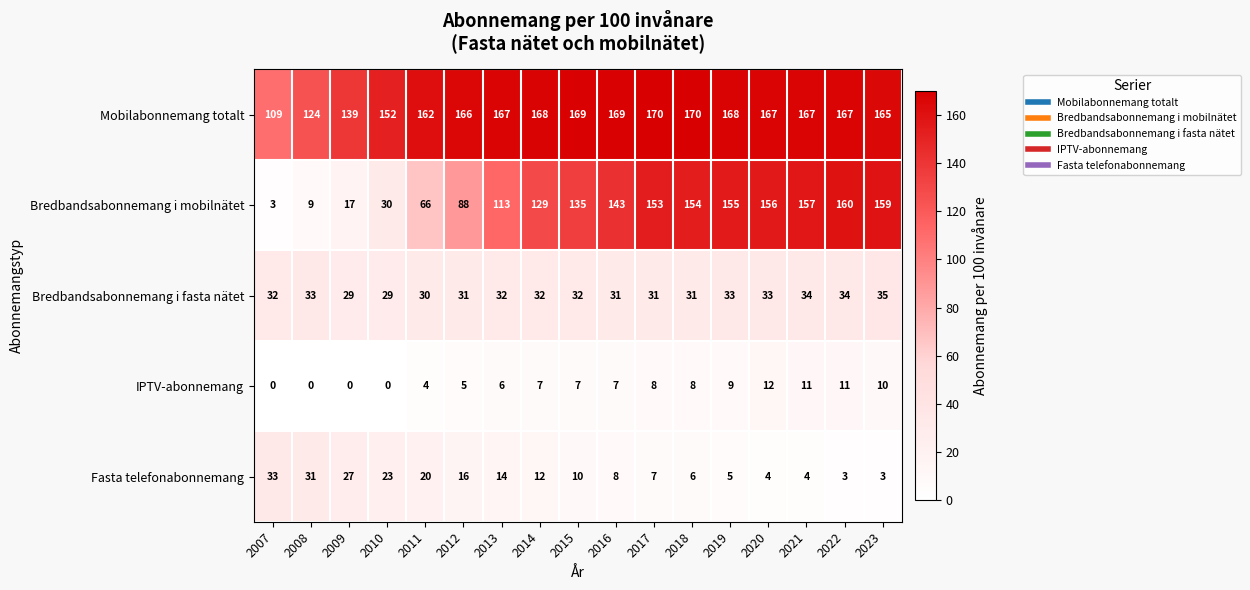

Rank the series by their maximum value, from highest to lowest.

Mobilabonnemang totalt, Bredbandsabonnemang i mobilnätet, Bredbandsabonnemang i fasta nätet, Fasta telefonabonnemang, IPTV-abonnemang